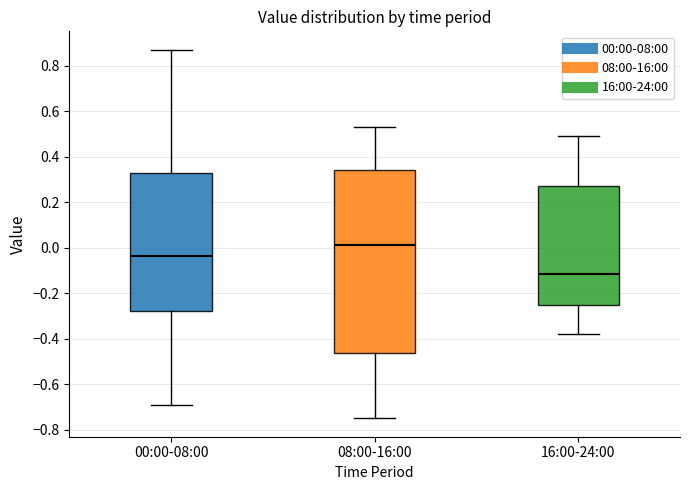

Reading left to right, transcribe this box plot: for each box, give where its median line is, the range the box spans, and where its two whiskers end, as read against the y-axis. The values are not printed on the chart, so give them approximately, as read against the axis.

00:00-08:00: median -0.04, box -0.28 to 0.32, whiskers -0.68 to 0.88
08:00-16:00: median 0.02, box -0.46 to 0.34, whiskers -0.74 to 0.54
16:00-24:00: median -0.12, box -0.26 to 0.28, whiskers -0.38 to 0.50